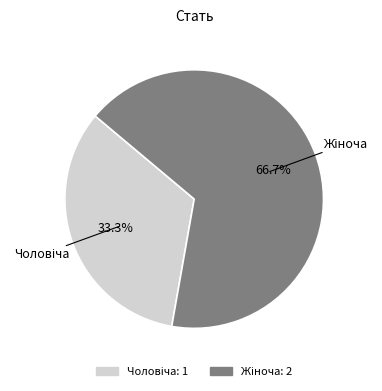

Is there a majority slice in this chart?

Yes